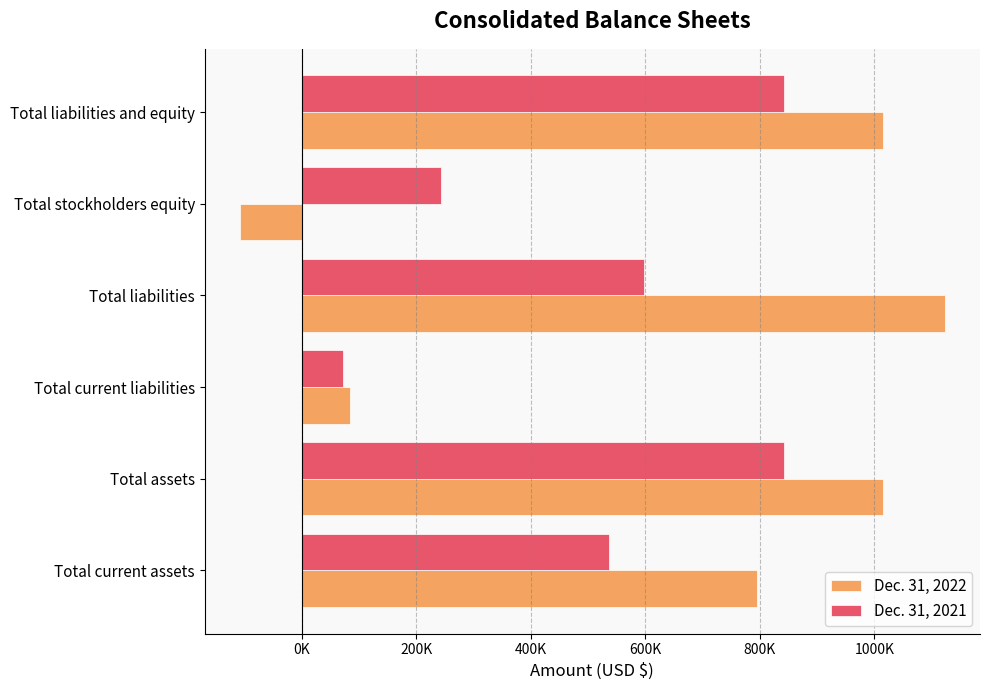

Rank the series by their maximum value, from lowest to highest.

Dec. 31, 2021, Dec. 31, 2022